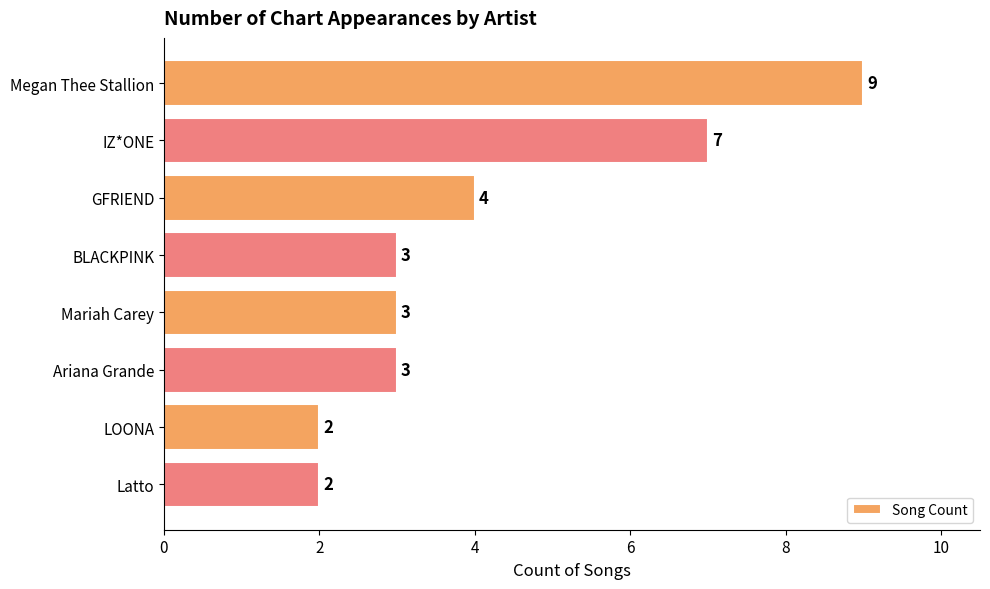

Where is the data nearest to the value 5?

GFRIEND